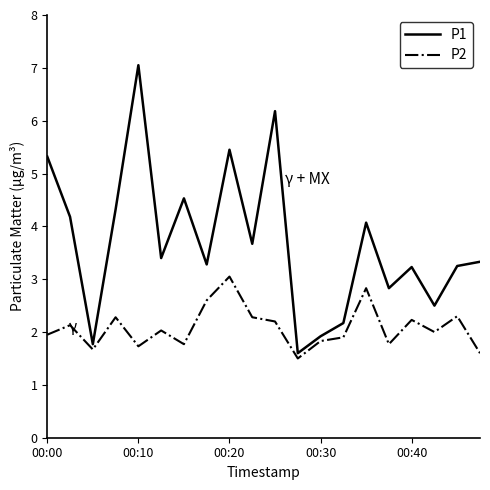

Which series has the widest spread of values?

P1